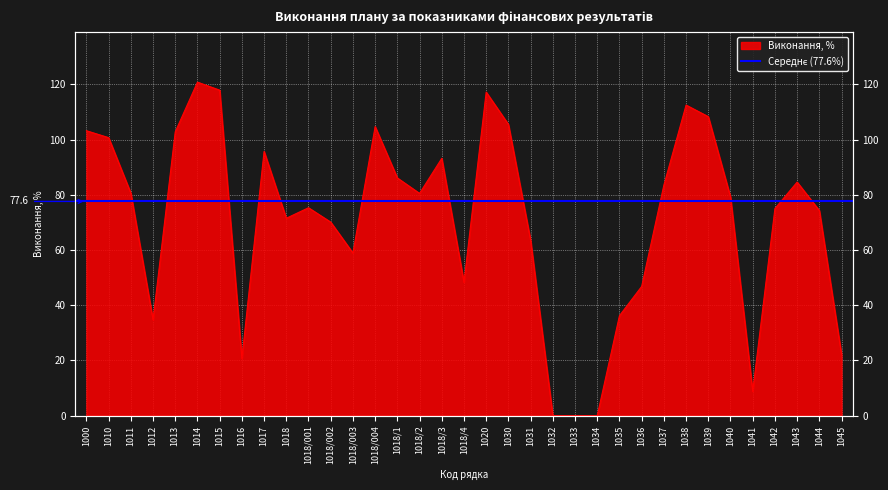

List the labels in order of value, largest first.

1014, 1015, 1020, 1038, 1039, 1030, 1018/004, 1000, 1013, 1010, 1017, 1018/3, 1018/1, 1043, 1037, 1011, 1018/2, 1040, 1018/001, 1042, 1044, 1018, 1018/002, 1031, 1018/003, 1018/4, 1036, 1035, 1012, 1045, 1016, 1041, 1032, 1033, 1034